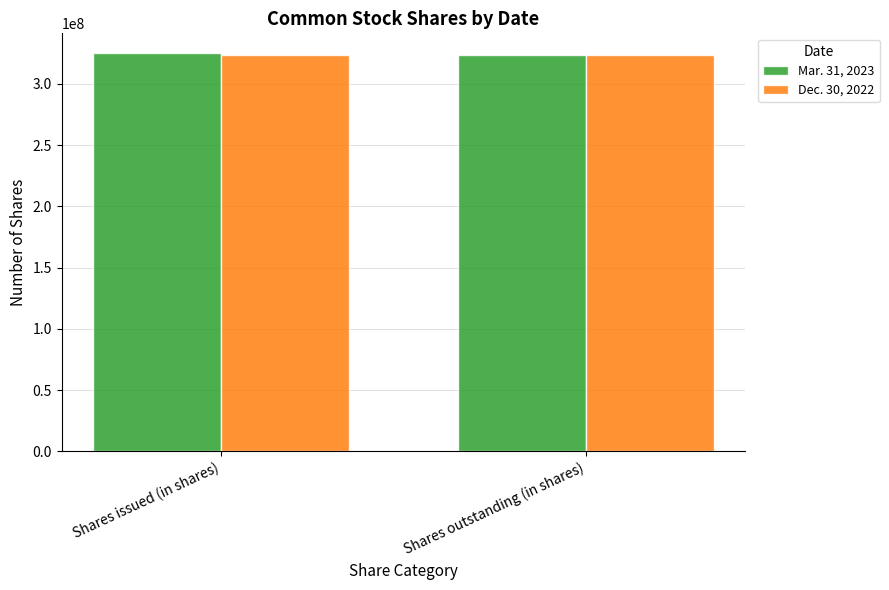

What position from the right is Shares outstanding (in shares)?

1